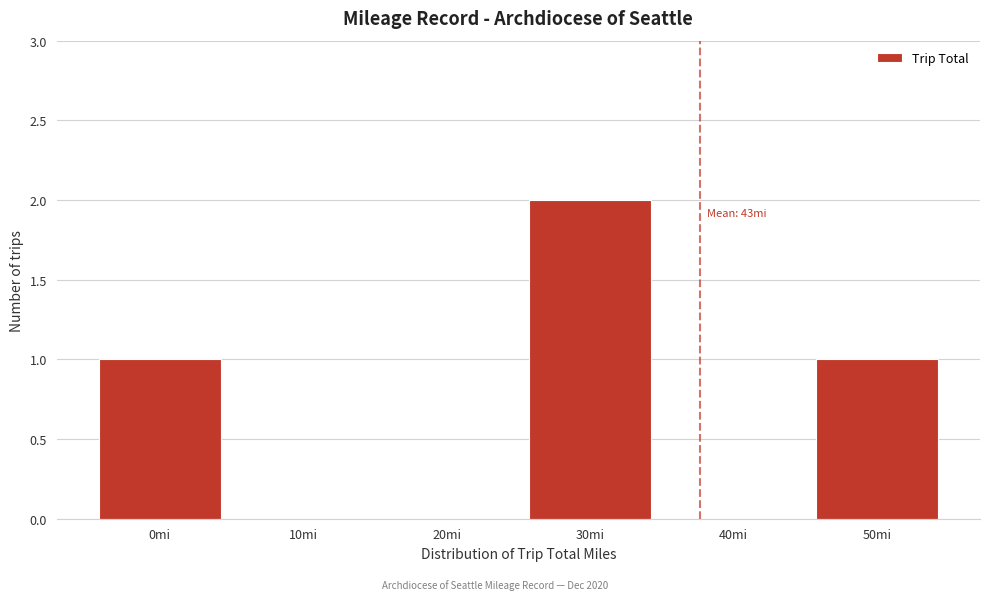

Reading left to right, list all the values displayed in this chart.

0mi=1	10mi=0	20mi=0	30mi=2	40mi=0	50mi=1